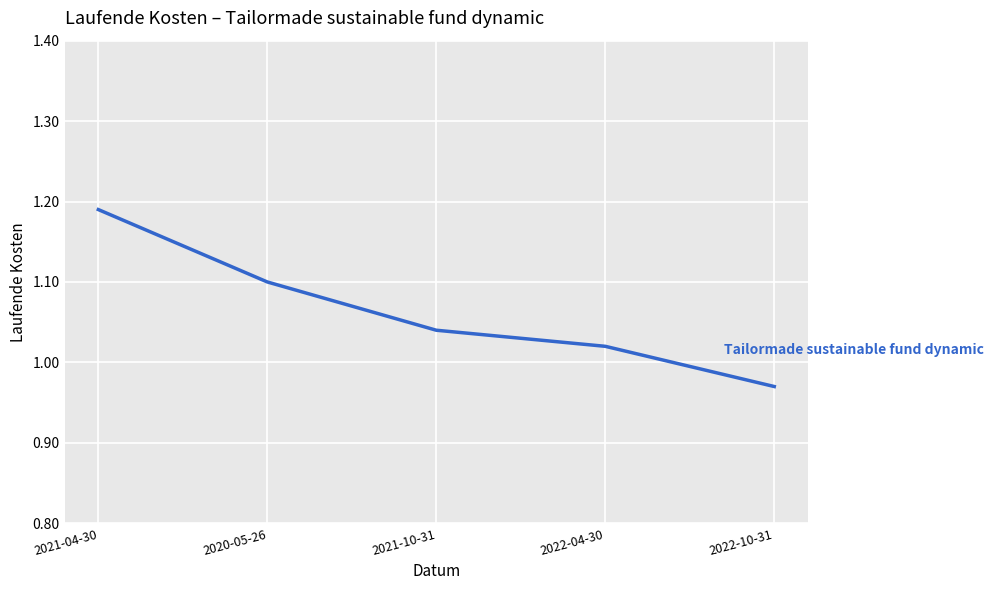

Which label corresponds to the largest value in the chart?

2021-04-30